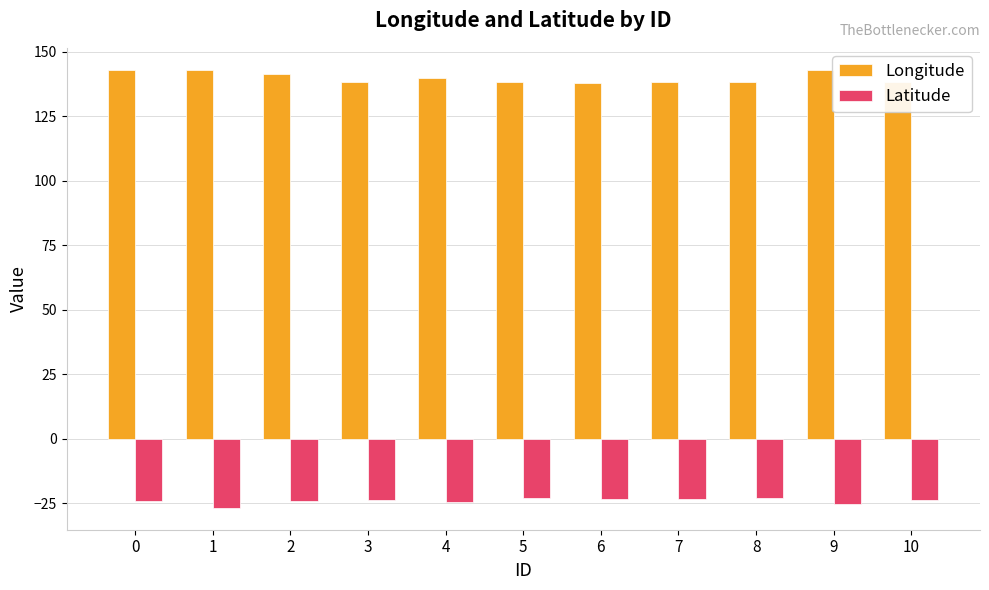

How many bars are there in each group?

2